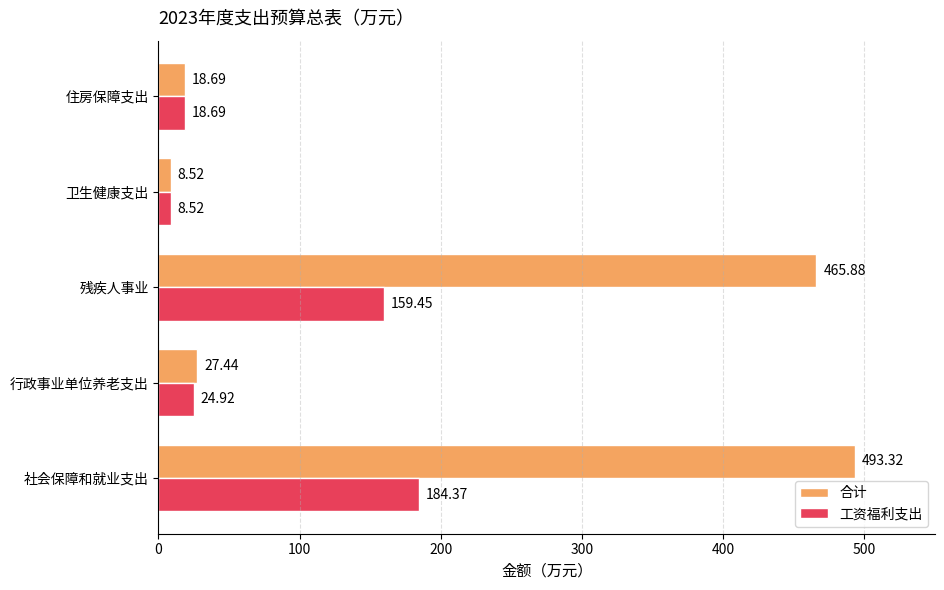

At which category is the sum across all series the highest?

社会保障和就业支出